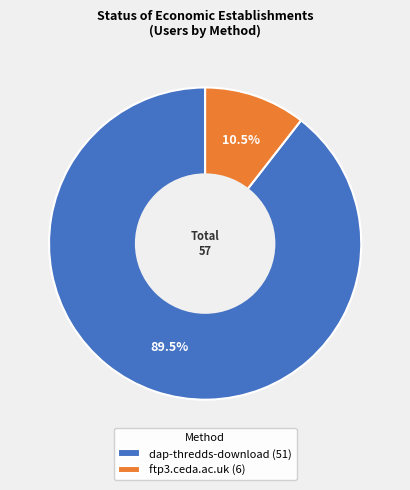

What portion of the pie excludes dap-thredds-download (51)?

10.5%